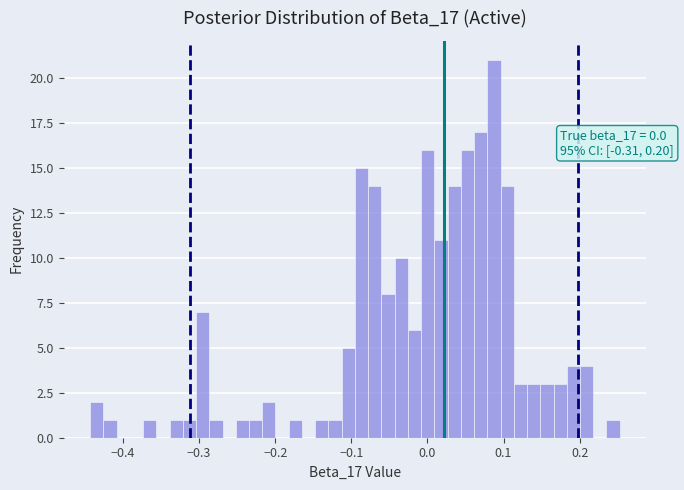

Around what value on the x-axis is the tallest bar? Give the approximate position of its centre, as read against the axis.

0.09